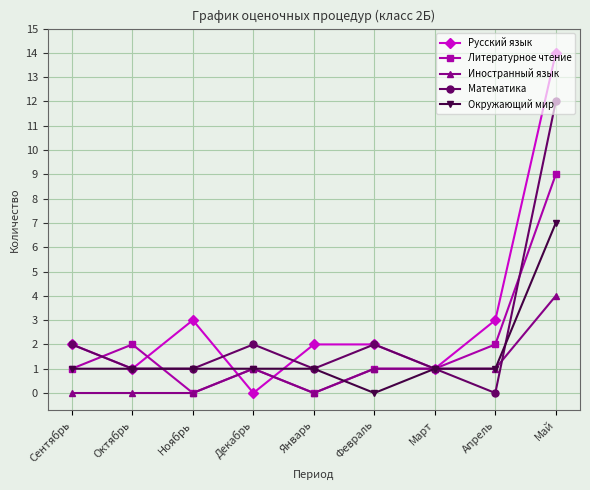

Which series changed the most between Декабрь and Апрель?

Русский язык